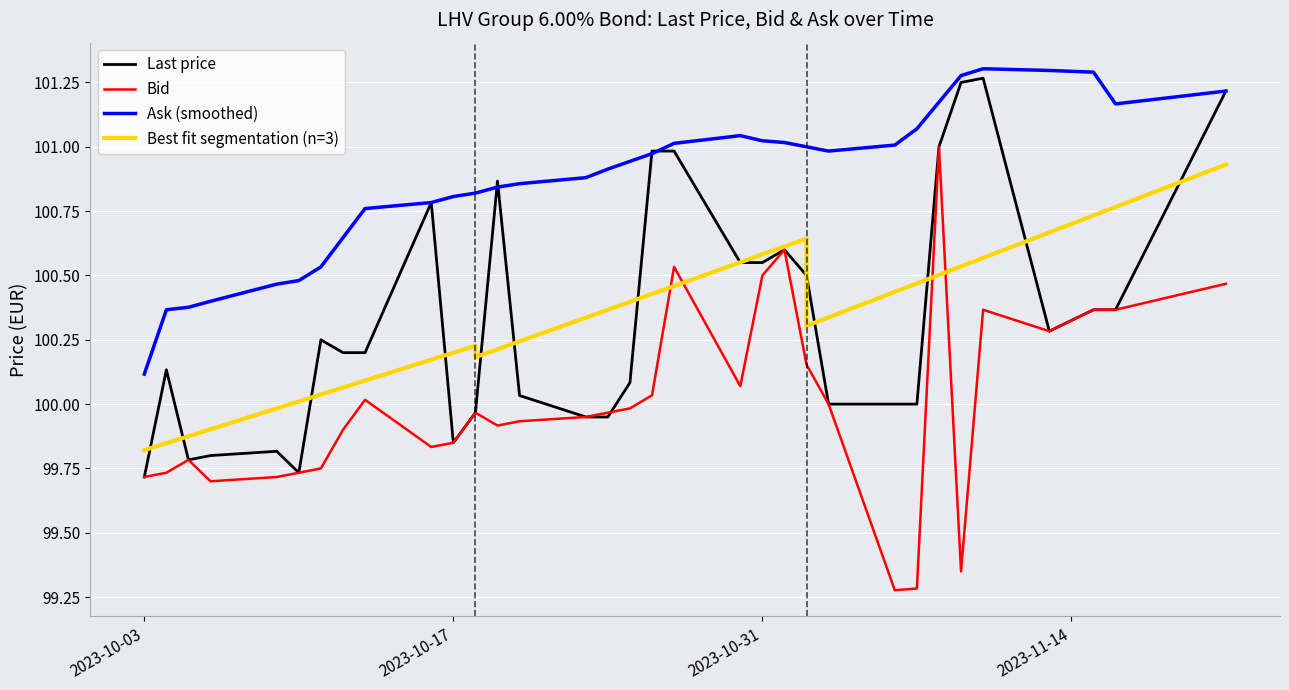

True or false: Ask (smoothed) and Bid intersect in this chart.

False